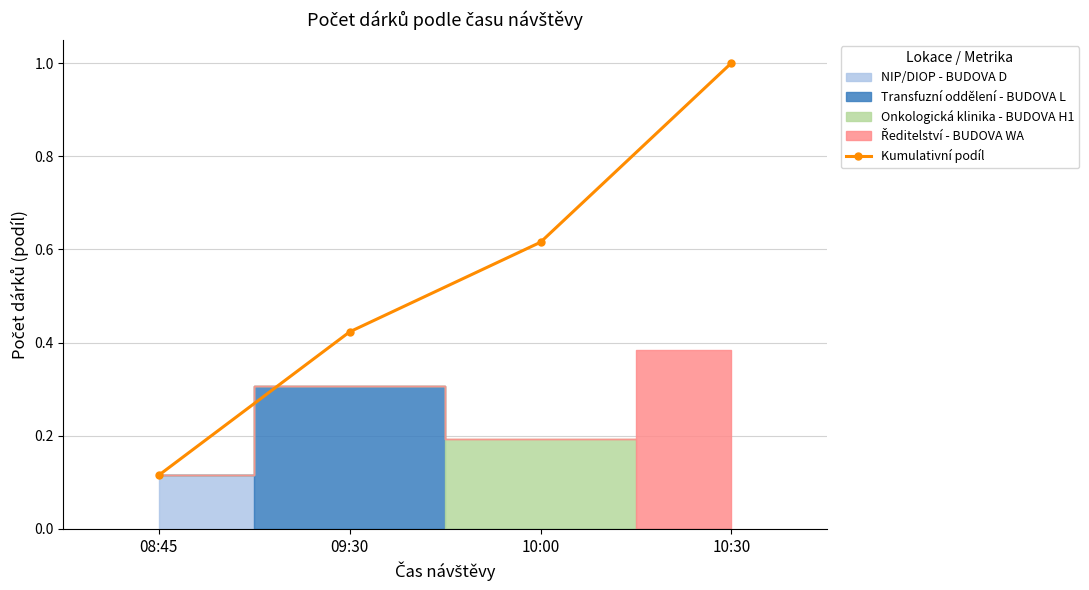

Reading left to right, list all the values displayed in this chart.

0.1	0.4	0.6	1.0